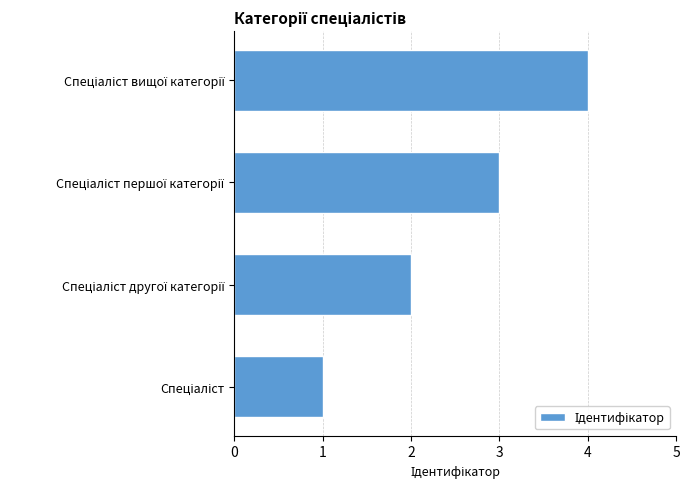

What is the maximum value shown in the chart?

4